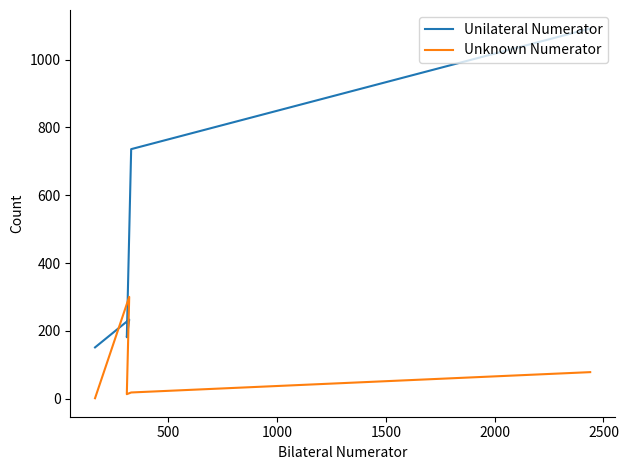

List the series in order of their overall mean, highest first.

Unilateral Numerator, Unknown Numerator